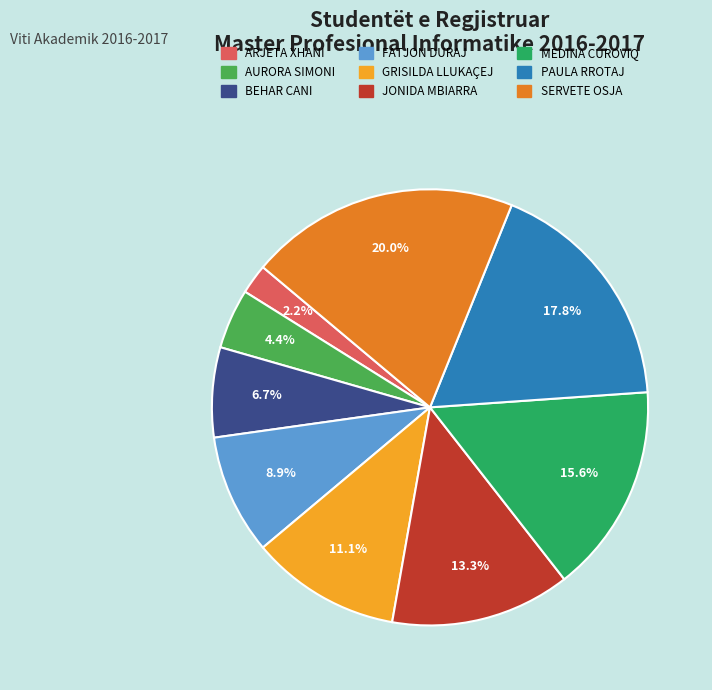

Do ARJETA XHANI and FATJON DURAJ together represent more than half of the pie?

No